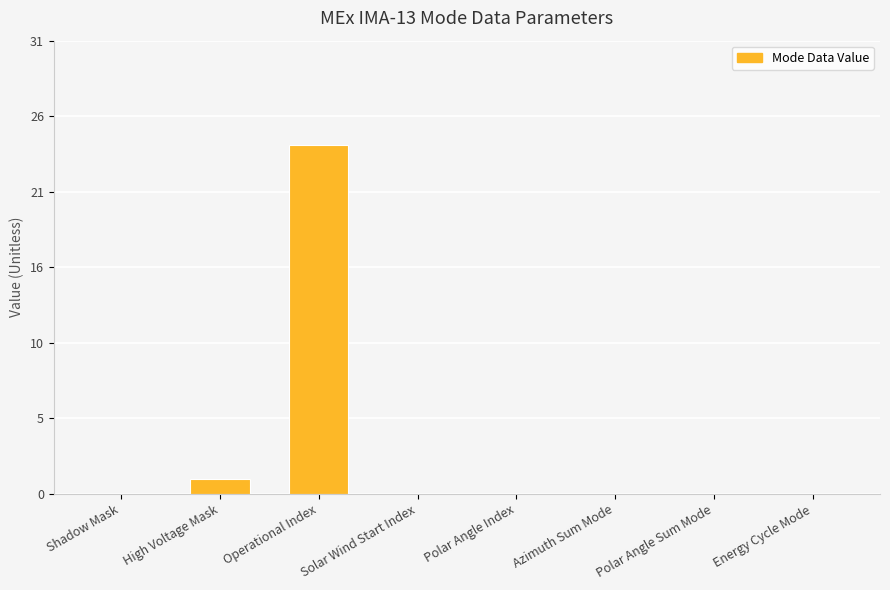

Rank the categories by value from highest to lowest.

Operational Index, High Voltage Mask, Shadow Mask, Solar Wind Start Index, Polar Angle Index, Azimuth Sum Mode, Polar Angle Sum Mode, Energy Cycle Mode